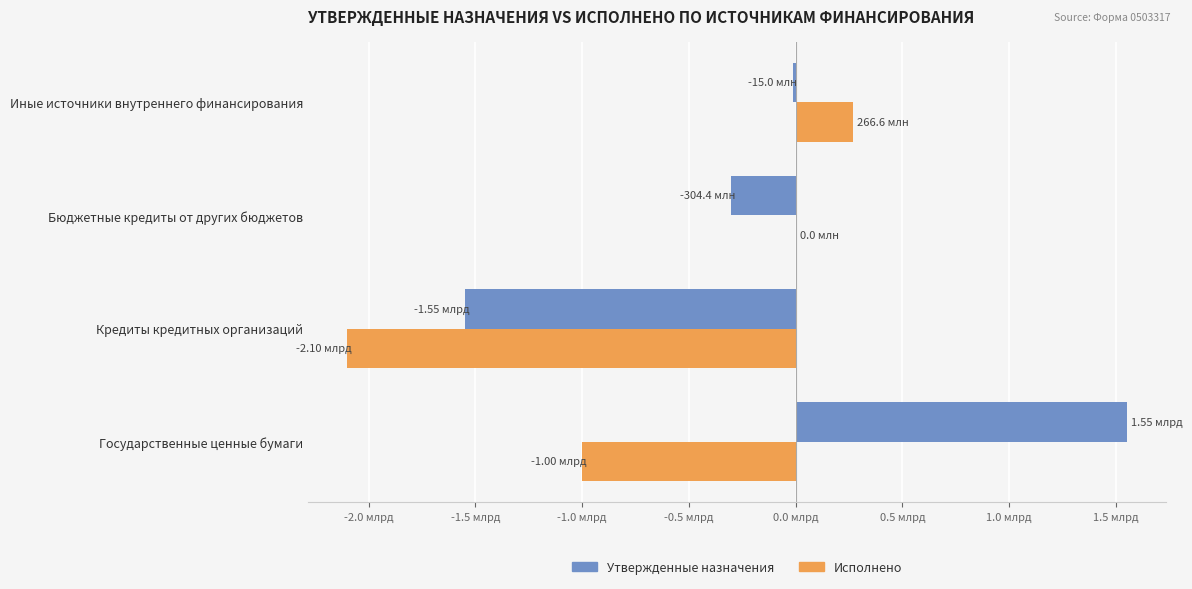

How many groups of bars are there?

4